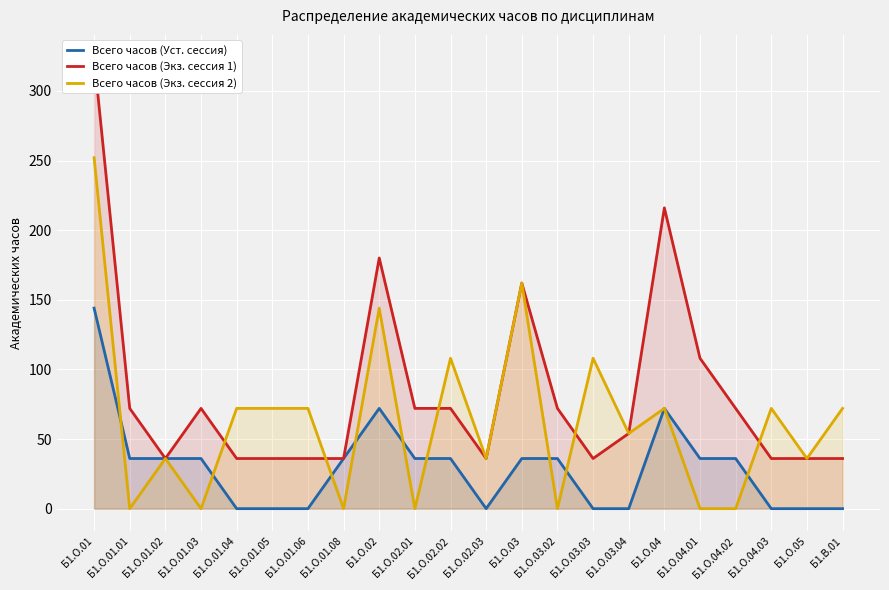

What is the label of the 3rd point from the right?

Б1.О.04.03